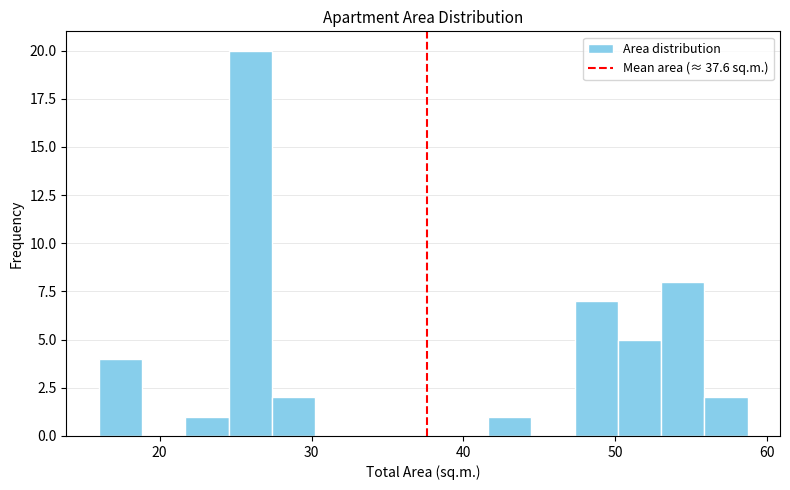

Around what value on the x-axis is the tallest bar? Give the approximate position of its centre, as read against the axis.

26